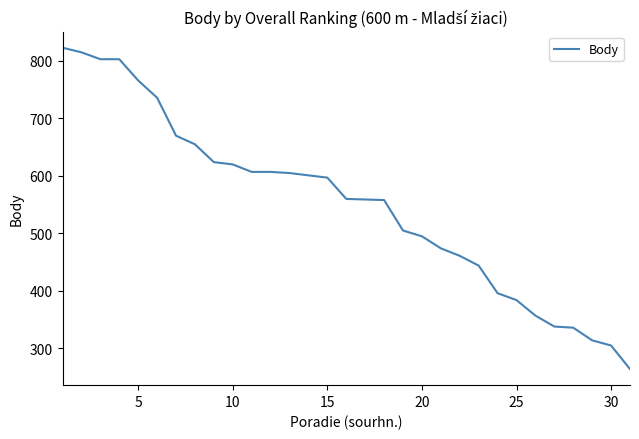

What is the difference between the maximum and minimum values?

559